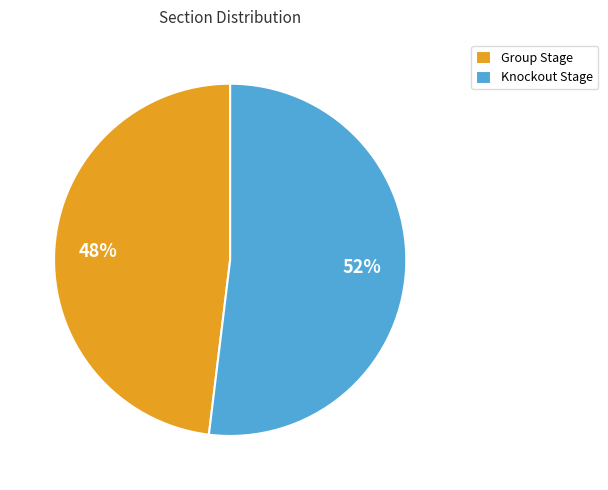

Does Group Stage account for over 50% of the chart?

No